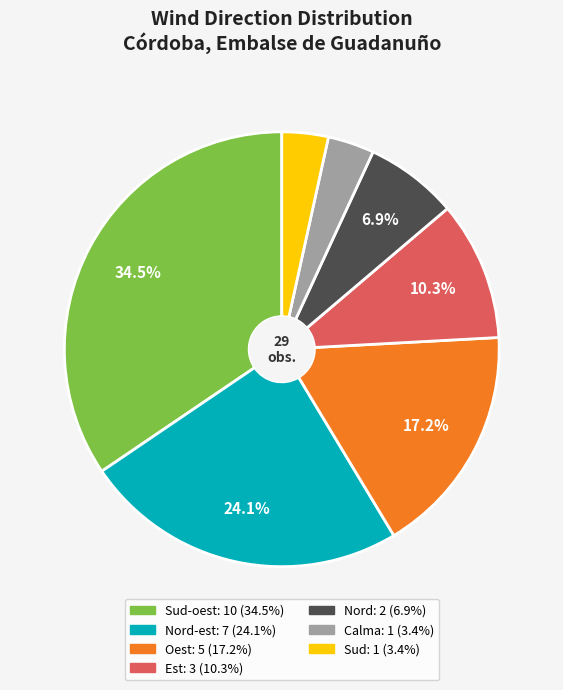

Is there any slice that represents more than half of the pie?

No